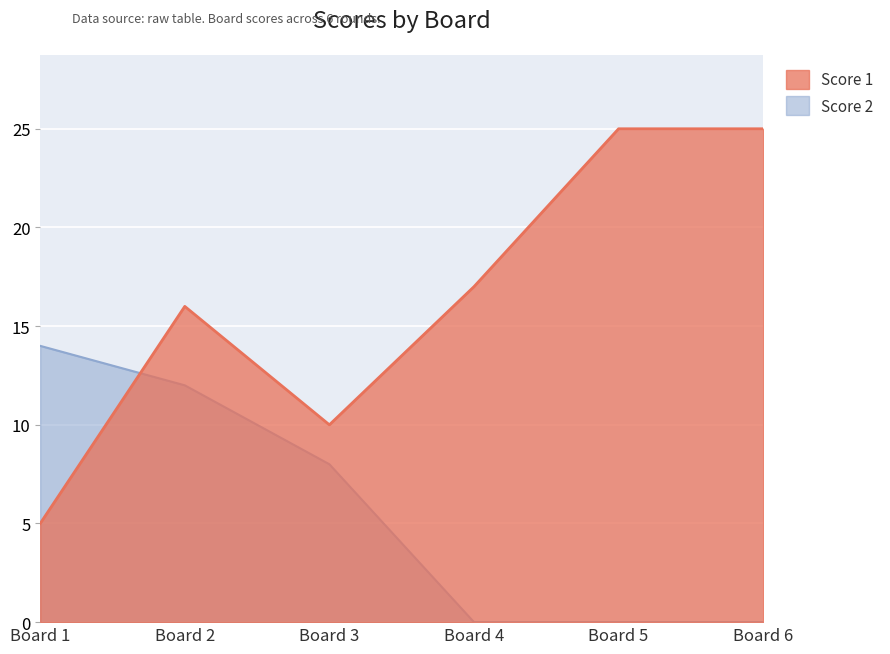

What is the average value of the Score 1 series?

16